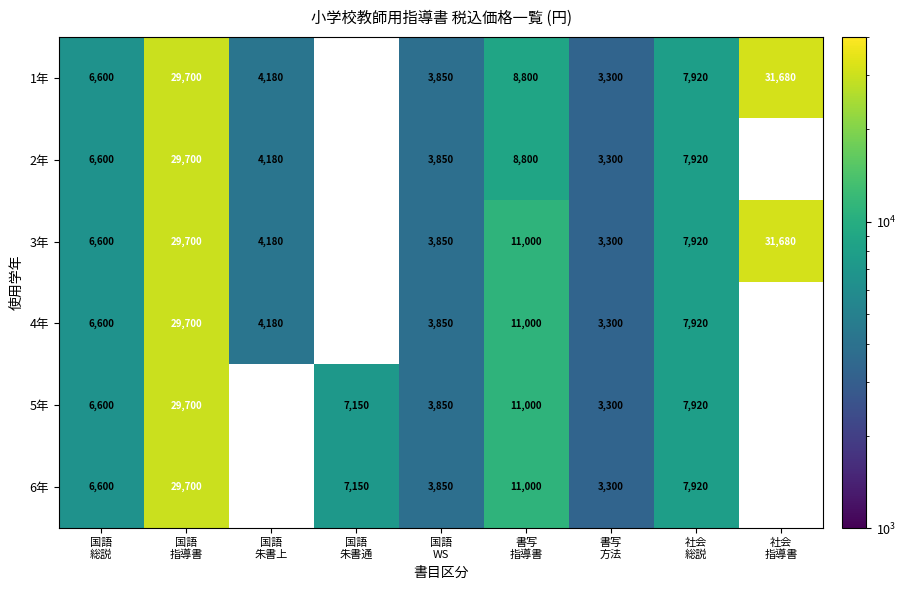

At which label does 4年 reach its minimum?

書写 方法